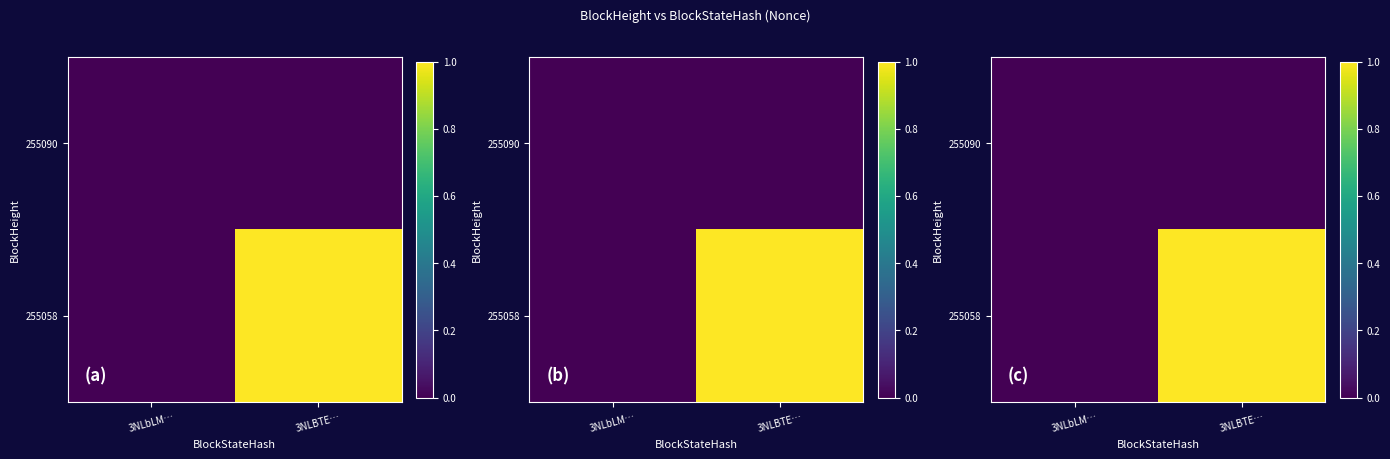

At 3NLbLM…, list the series in order from largest to smallest.

255090, 255058